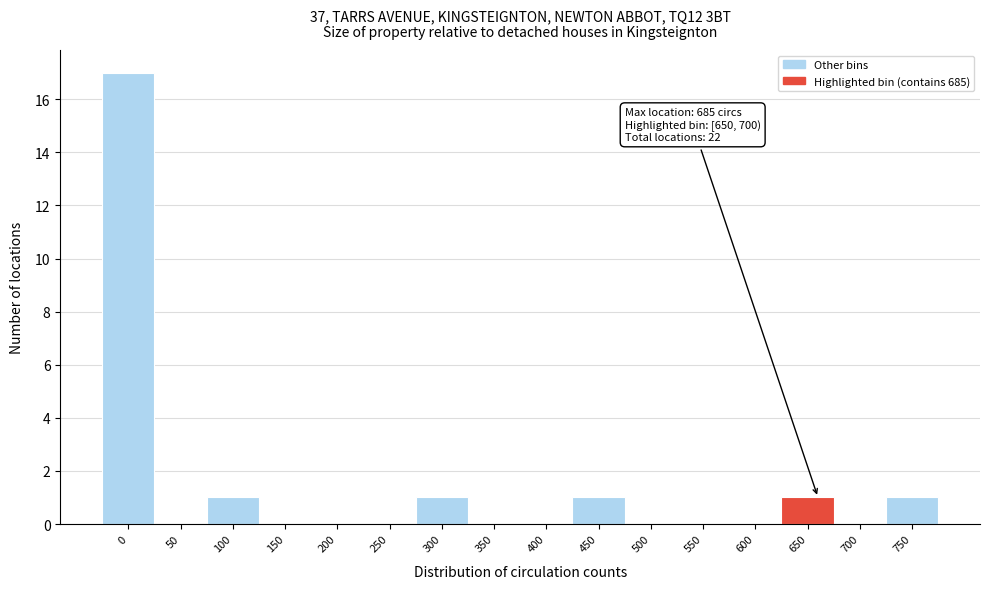

Reading left to right, what are all the values shown in this chart?

0=17	50=0	100=1	150=0	200=0	250=0	300=1	350=0	400=0	450=1	500=0	550=0	600=0	650=1	700=0	750=1